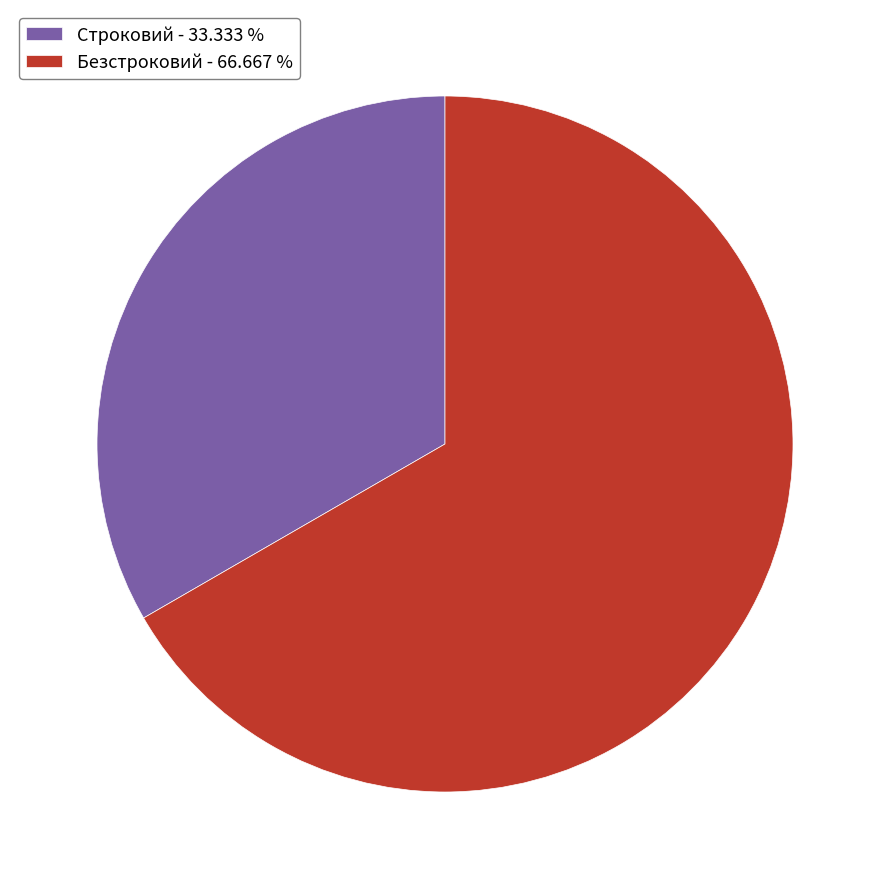

Is there a majority slice in this chart?

Yes